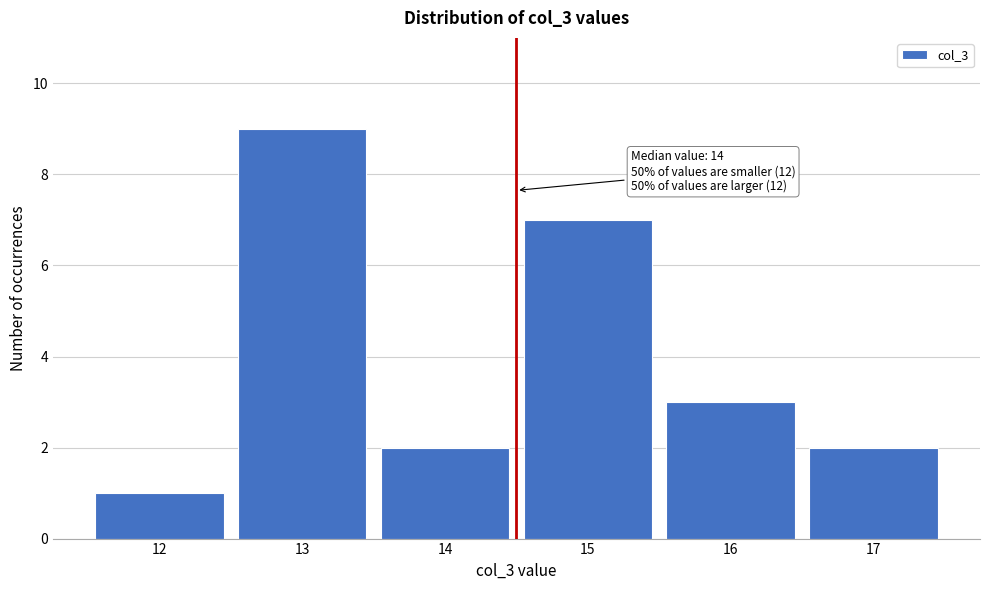

Over which range of the x-axis is the bar tallest?

12.5 to 13.5